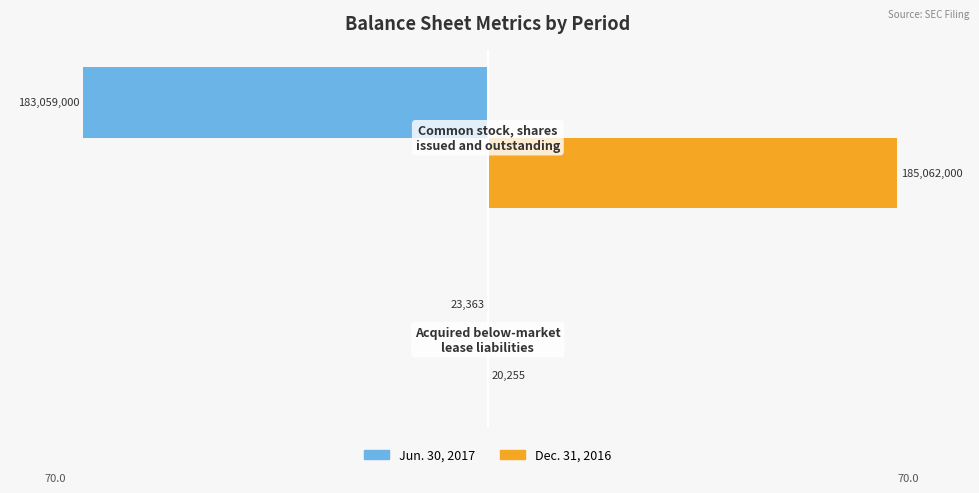

What are all the series names shown in the legend?

Jun. 30, 2017, Dec. 31, 2016